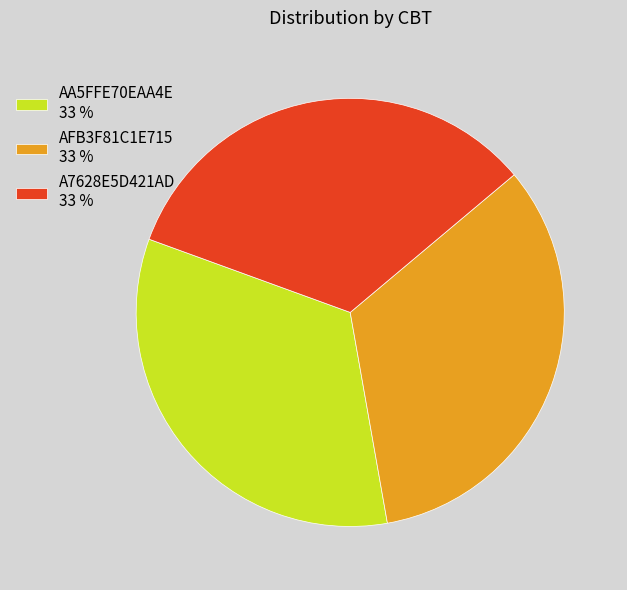

Approximately how many times larger is the value at AA5FFE70EAA4E 33 % compared to A7628E5D421AD 33 %?

1.0